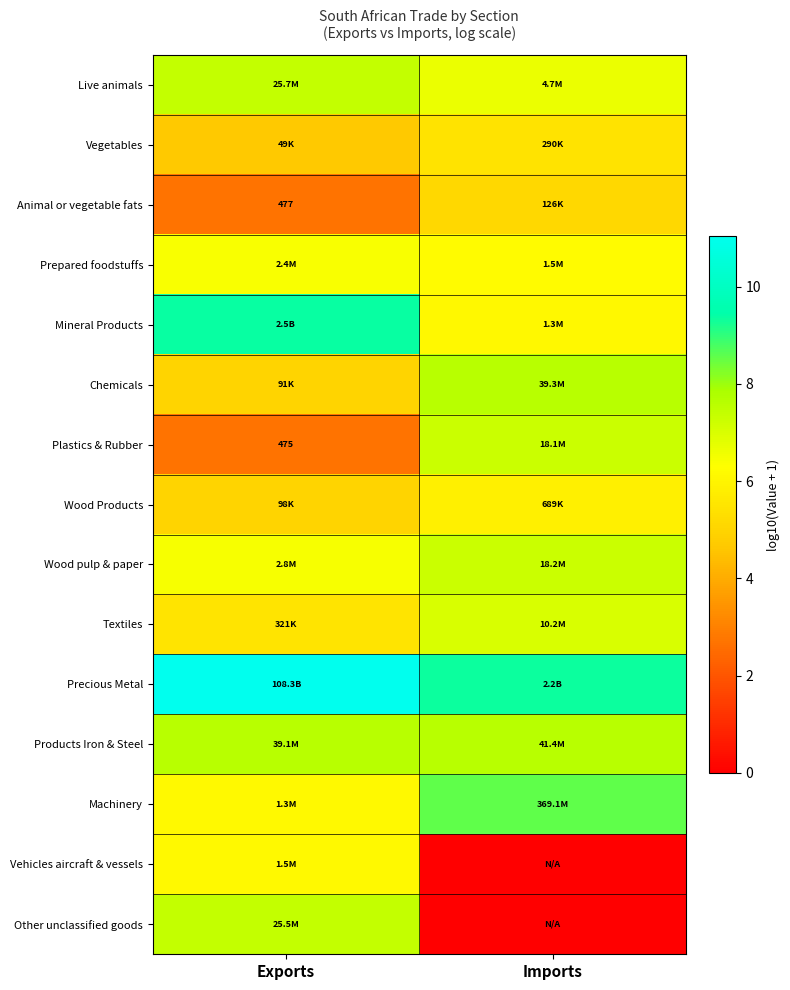

The value of Prepared foodstuffs at Imports is 9.5. True or false?

False